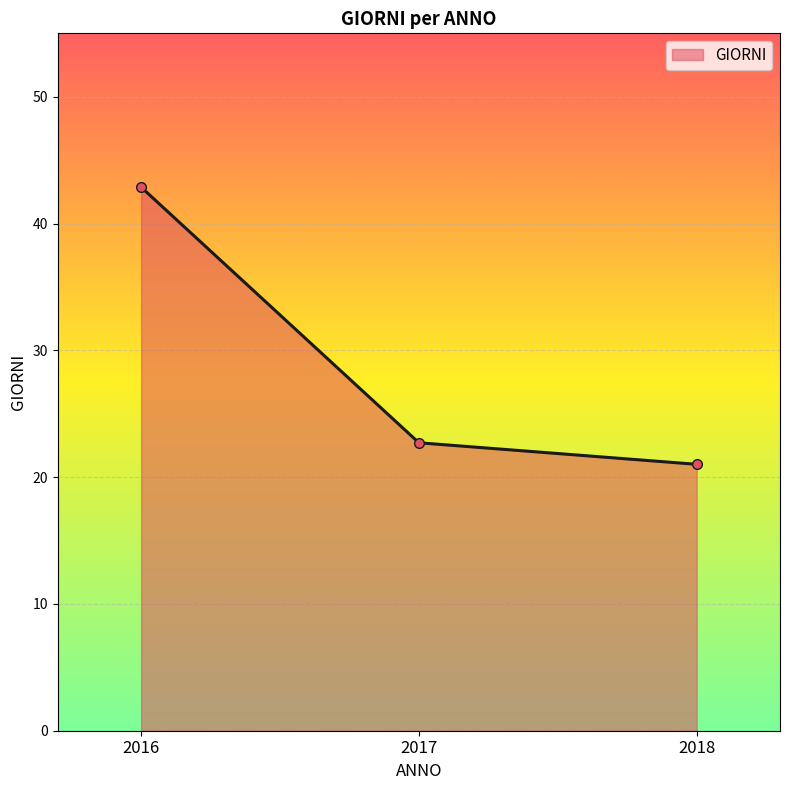

Which category has the lowest value across all series?

2018